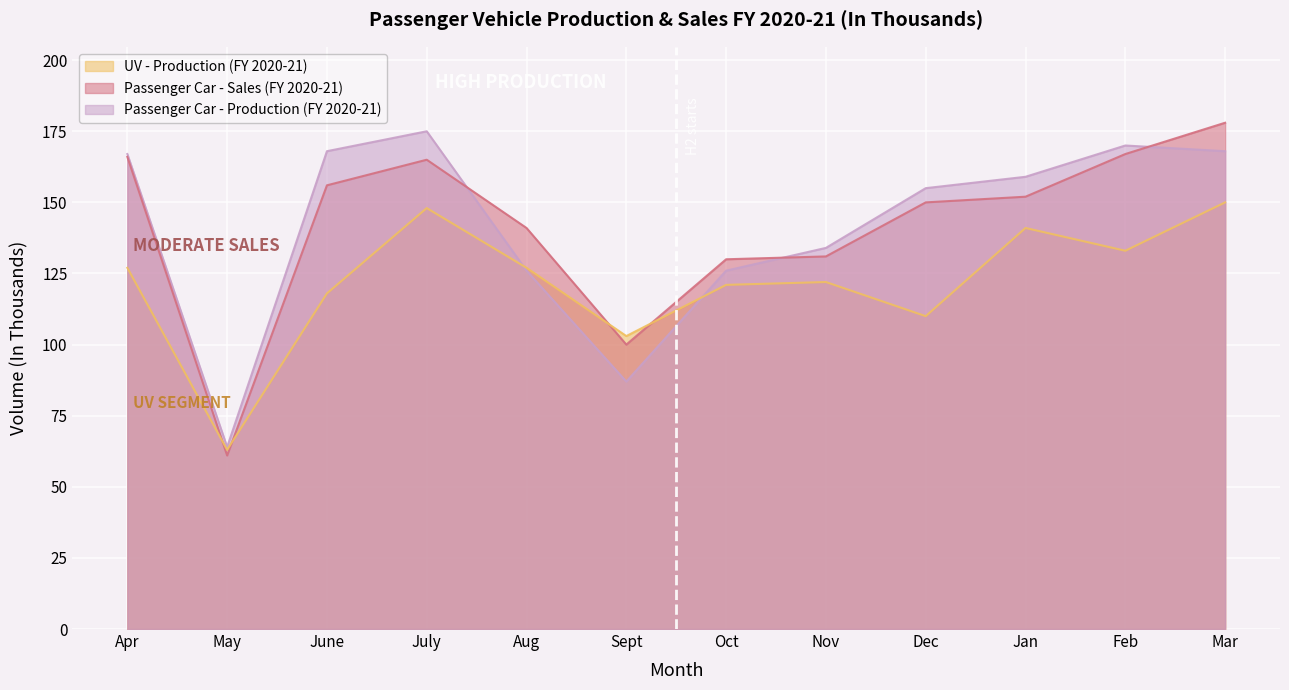

True or false: Passenger Car - Sales (FY 2020-21) has more than 1 points higher than both neighbors.

False